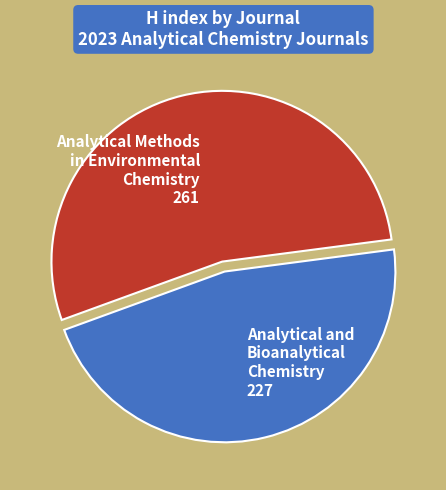

Is there a majority slice in this chart?

Yes